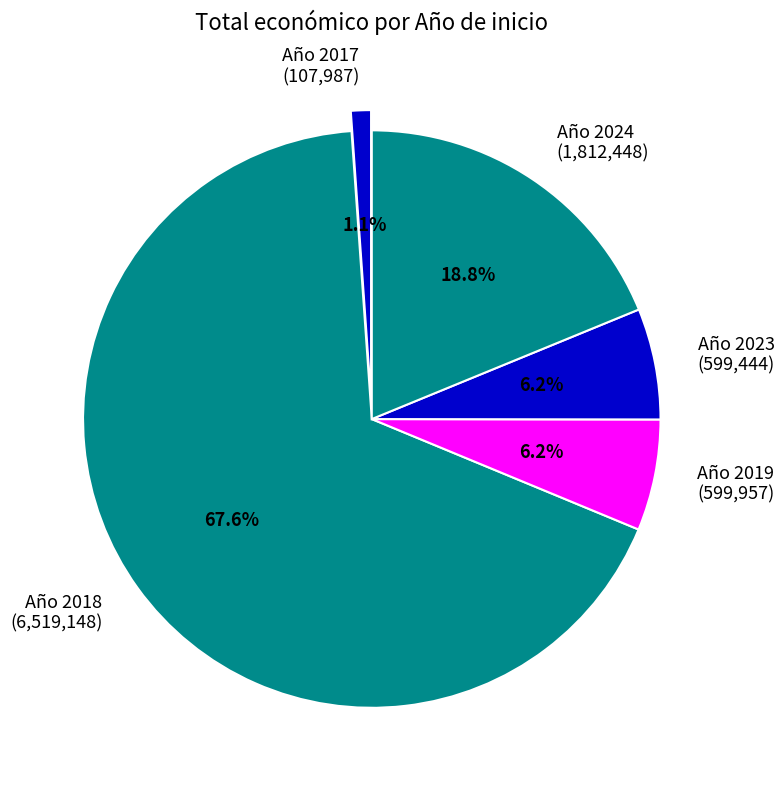

What is the ratio of the value at Año 2023 (599,444) to the value at Año 2019 (599,957)?

1.0